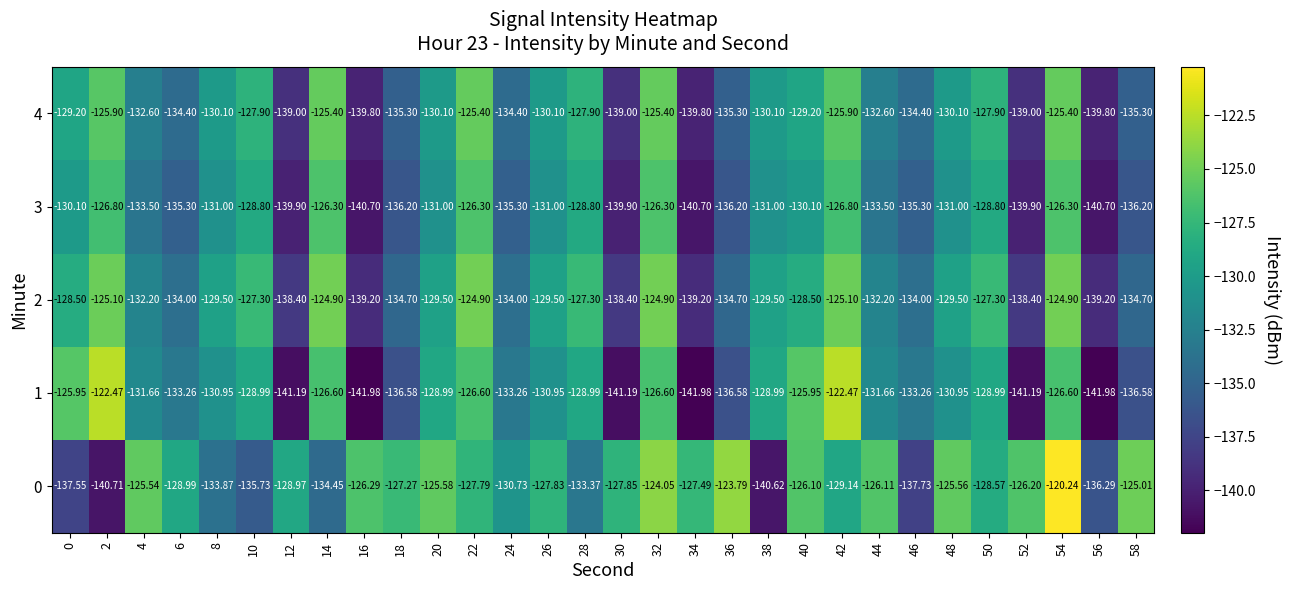

Is the value of 4 at 8 greater than the value of 0 at 34?

No